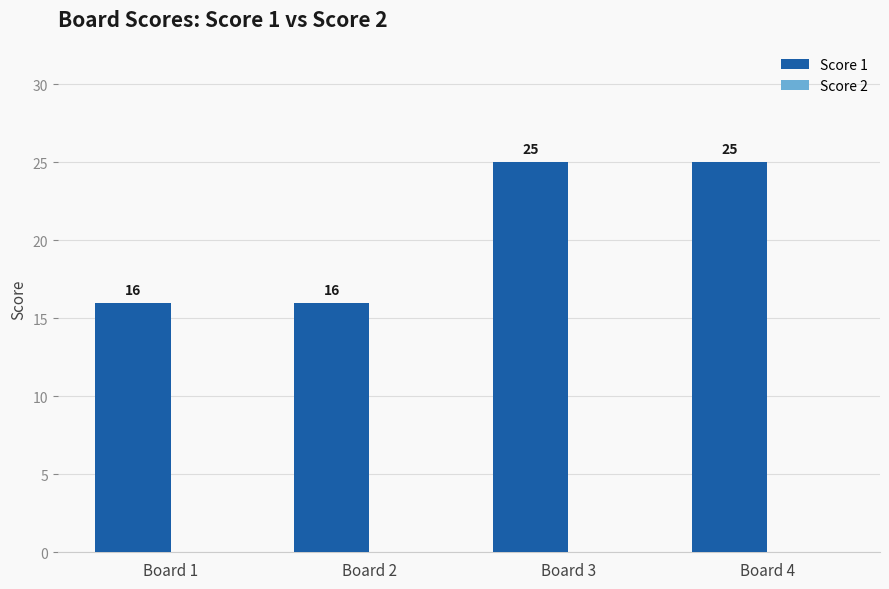

The chart shows a value of 16 at Board 2. True or false?

True